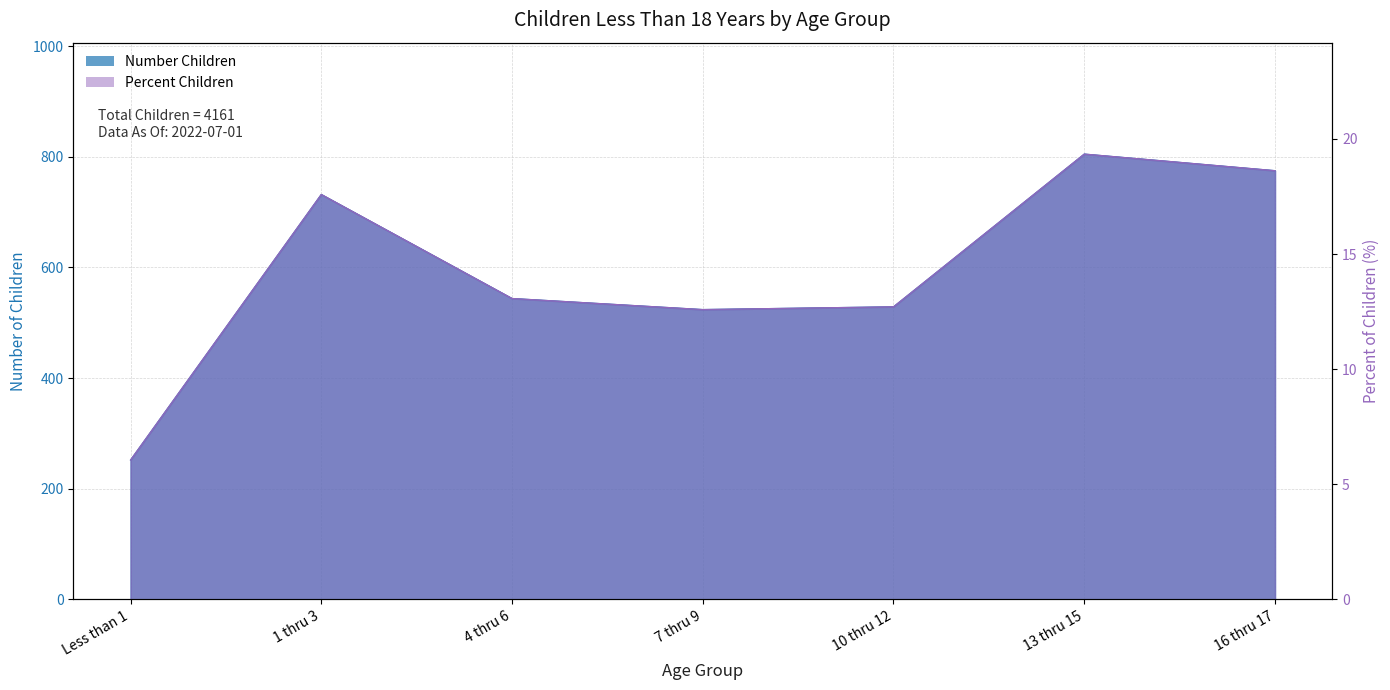

What is the difference between the Percent Children values at 16 thru 17 and Less than 1?

12.6